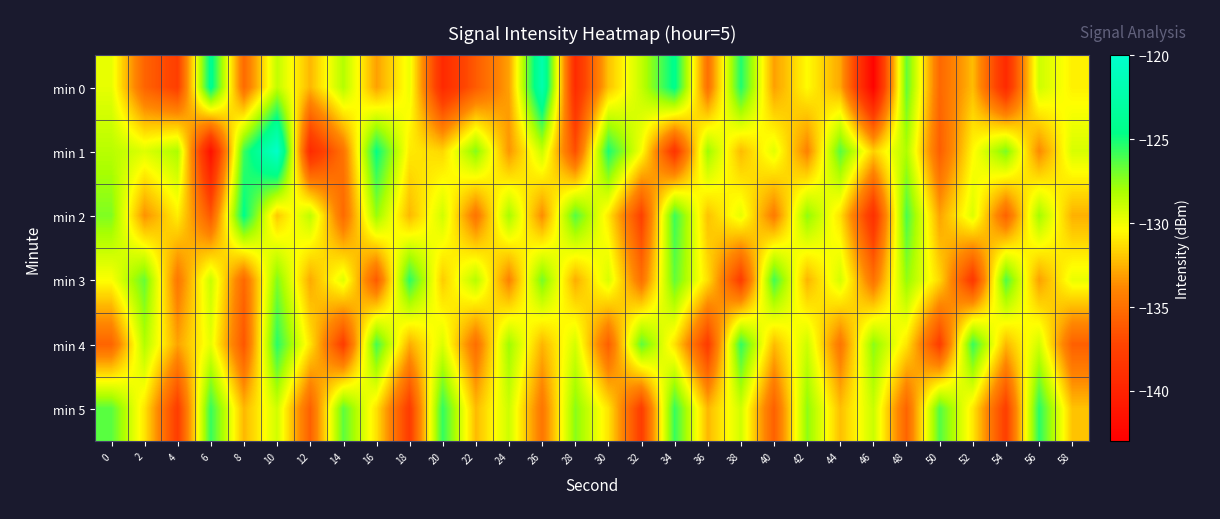

Reading left to right, transcribe all the data shown in this chart.

min 0: 0=-129.7	2=-135.6	4=-137.7	6=-124.1	8=-135.3	10=-128.7	12=-132.4	14=-128.3	16=-133.1	18=-129.9	20=-139.4	22=-136.0	24=-133.1	26=-122.1	28=-139.3	30=-132.1	32=-128.8	34=-124.3	36=-135.0	38=-125.3	40=-133.1	42=-130.4	44=-132.8	46=-142.7	48=-126.6	50=-135.4	52=-132.3	54=-139.4	56=-129.0	58=-130.7
min 1: 0=-128.5	2=-129.5	4=-128.2	6=-141.6	8=-125.8	10=-120.2	12=-139.3	14=-134.8	16=-124.7	18=-130.9	20=-131.5	22=-127.3	24=-133.4	26=-128.9	28=-136.7	30=-125.1	32=-130.2	34=-138.5	36=-127.8	38=-132.3	40=-129.6	42=-134.1	44=-126.4	46=-131.7	48=-128.2	50=-135.9	52=-130.5	54=-127.1	56=-133.8	58=-129.3
min 2: 0=-127.2	2=-133.5	4=-130.8	6=-136.2	8=-124.5	10=-131.9	12=-128.6	14=-135.3	16=-127.7	18=-132.4	20=-129.1	22=-134.8	24=-128.0	26=-133.7	28=-126.3	30=-131.0	32=-137.5	34=-125.8	36=-132.1	38=-129.7	40=-134.4	42=-127.5	44=-131.2	46=-138.9	48=-126.1	50=-133.0	52=-129.4	54=-135.7	56=-127.9	58=-132.6
min 3: 0=-130.3	2=-126.7	4=-134.6	6=-128.9	8=-135.4	10=-127.2	12=-132.8	14=-129.5	16=-136.1	18=-125.5	20=-131.8	22=-128.4	24=-134.1	26=-127.0	28=-132.7	30=-129.3	32=-135.0	34=-126.6	36=-131.3	38=-137.8	40=-125.9	42=-132.5	44=-129.2	46=-134.9	48=-127.6	50=-131.5	52=-138.2	54=-126.2	56=-133.1	58=-129.8
min 4: 0=-135.6	2=-128.3	4=-133.0	6=-129.7	8=-136.3	10=-125.4	12=-131.1	14=-137.8	16=-126.0	18=-132.7	20=-129.4	22=-135.1	24=-127.8	26=-132.5	28=-129.2	30=-135.9	32=-126.5	34=-131.2	36=-137.9	38=-125.6	40=-132.3	42=-129.0	44=-134.7	46=-127.4	48=-131.1	50=-137.8	52=-125.7	54=-132.4	56=-129.1	58=-135.8
min 5: 0=-126.4	2=-131.1	4=-137.8	6=-125.7	8=-132.4	10=-129.1	12=-135.8	14=-126.5	16=-131.2	18=-137.9	20=-125.6	22=-132.3	24=-129.0	26=-134.7	28=-127.4	30=-131.1	32=-137.8	34=-125.7	36=-132.4	38=-129.1	40=-135.8	42=-127.5	44=-132.2	46=-128.9	48=-135.6	50=-126.3	52=-131.0	54=-137.7	56=-125.4	58=-132.1